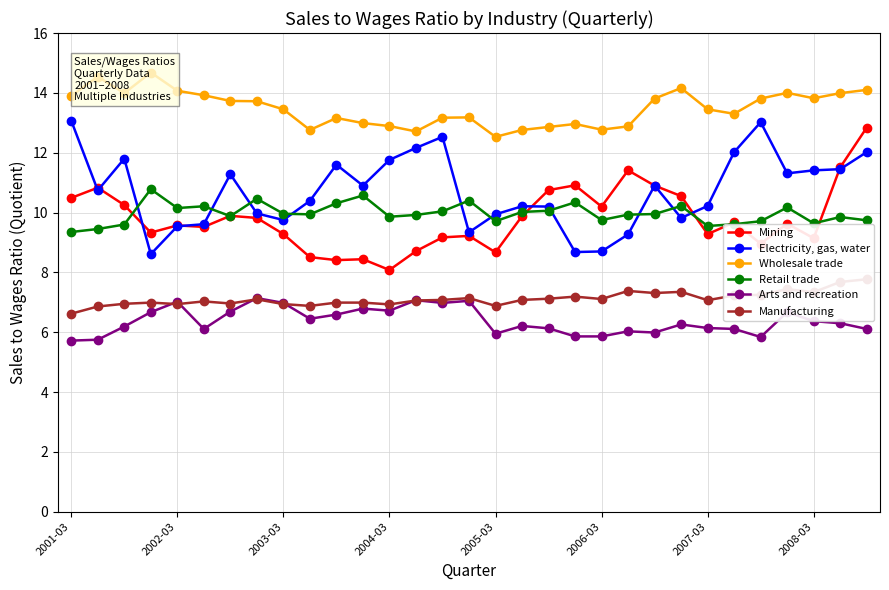

How many lines are shown in the chart?

6